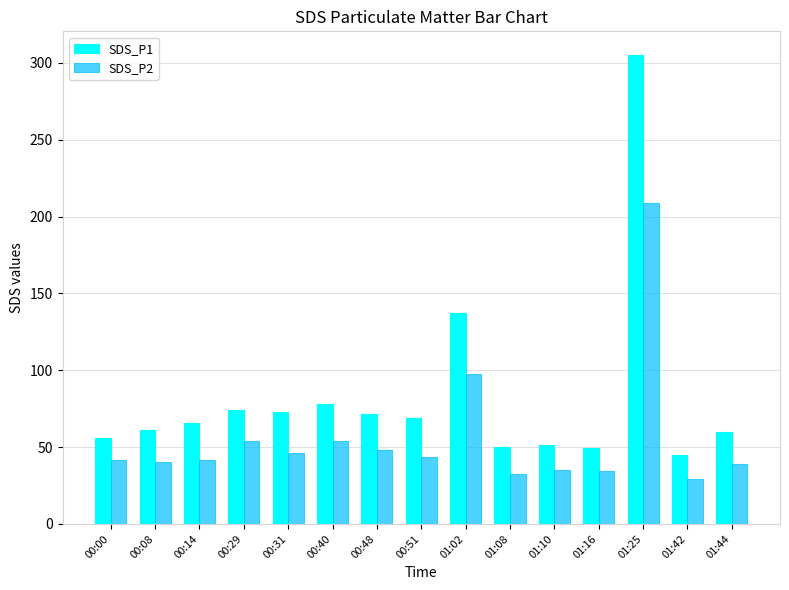

What is the difference between the highest and lowest values at 01:42?

15.3